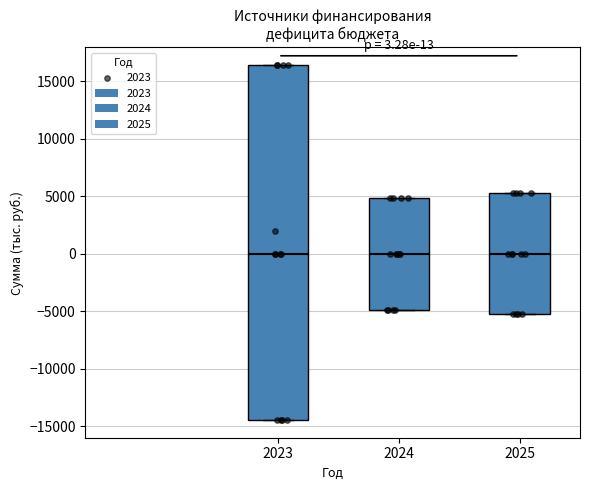

Which box is the tallest, from its lower edge to its upper edge?

2023